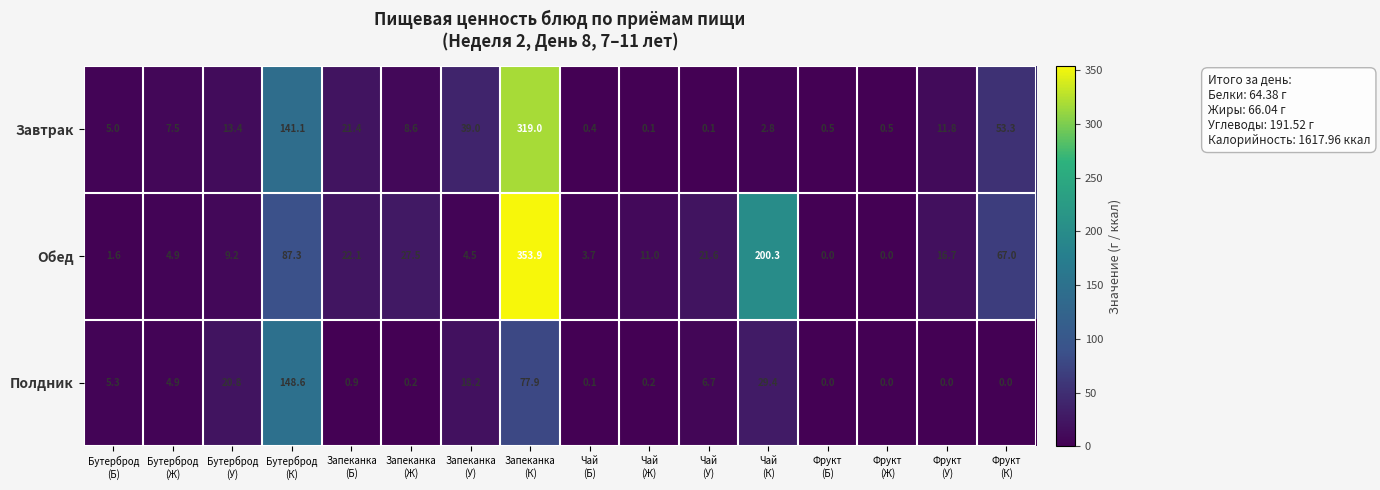

What is the total value across all series at Бутерброд
(Б)?

11.9